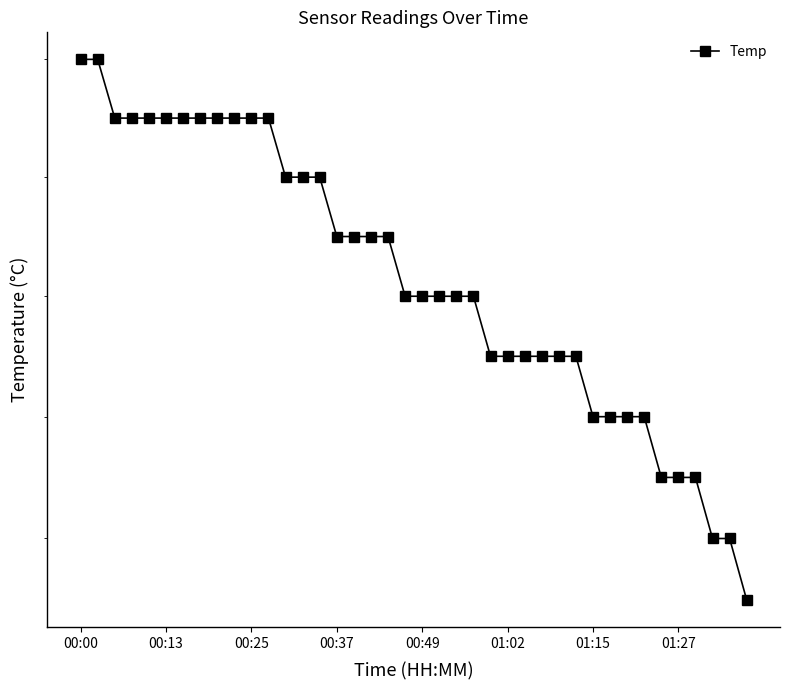

What is the minimum value shown in the chart?

17.3